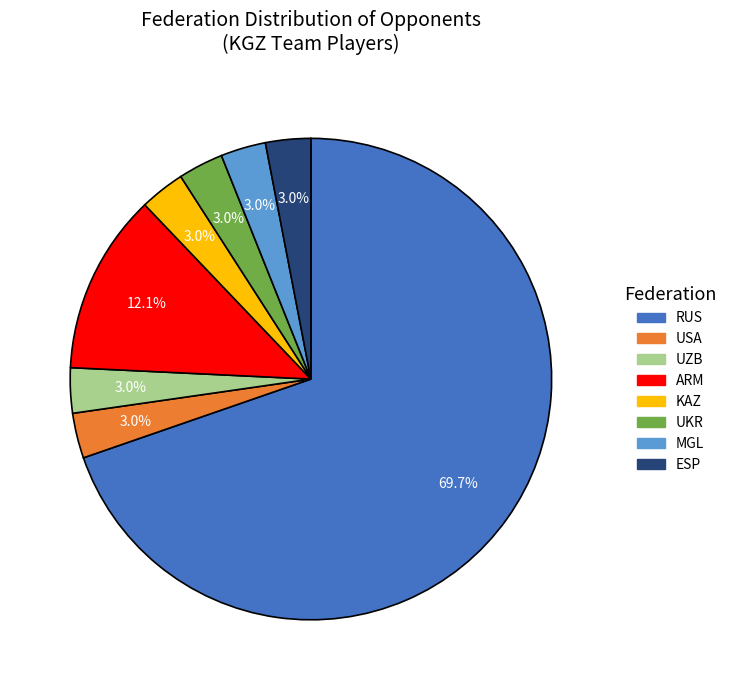

Does any single category account for the majority?

Yes